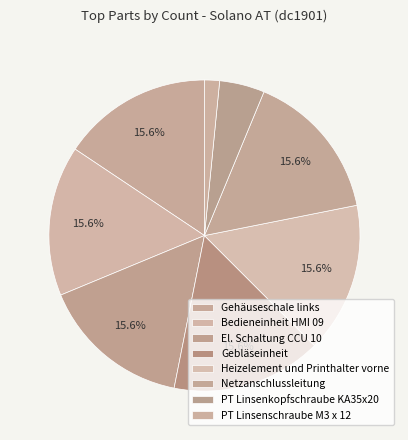

How many slices are in this pie chart?

8